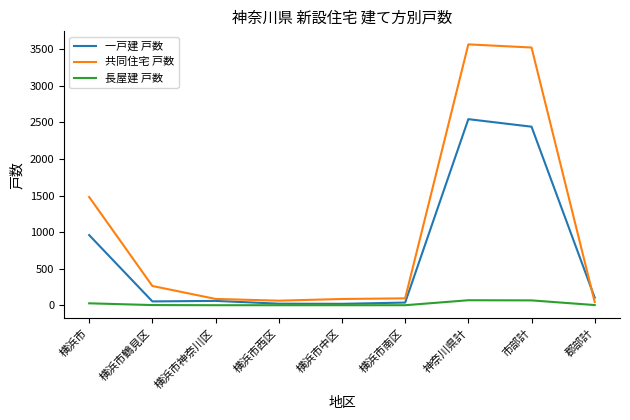

Between 横浜市 and 横浜市鶴見区, which series saw the biggest shift?

共同住宅 戸数